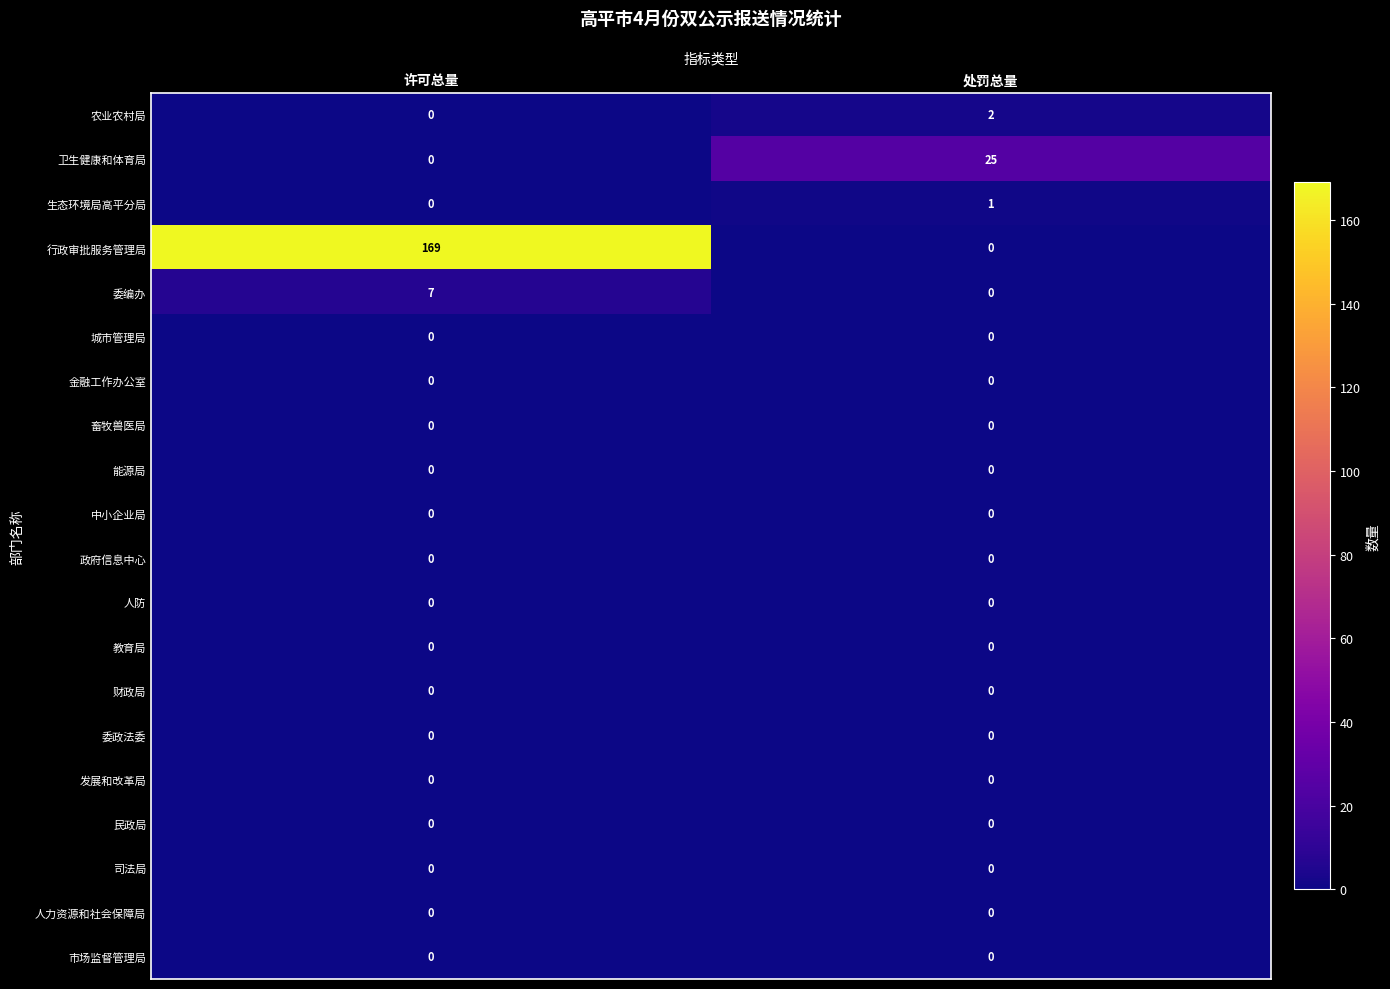

What is the difference between the highest and lowest values at 处罚总量?

25